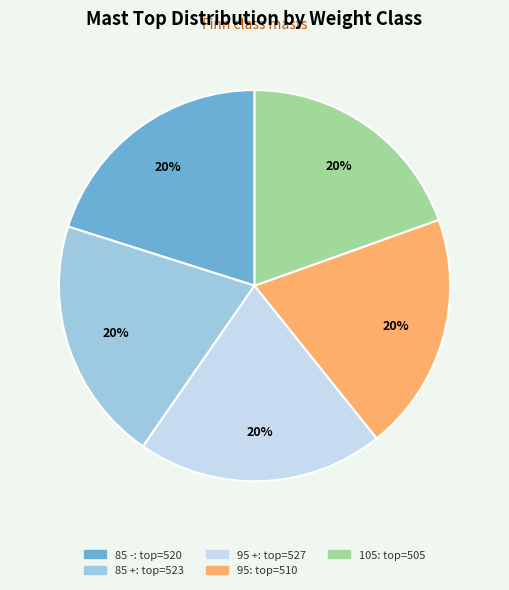

To the nearest percent, what is the average slice percentage?

20%